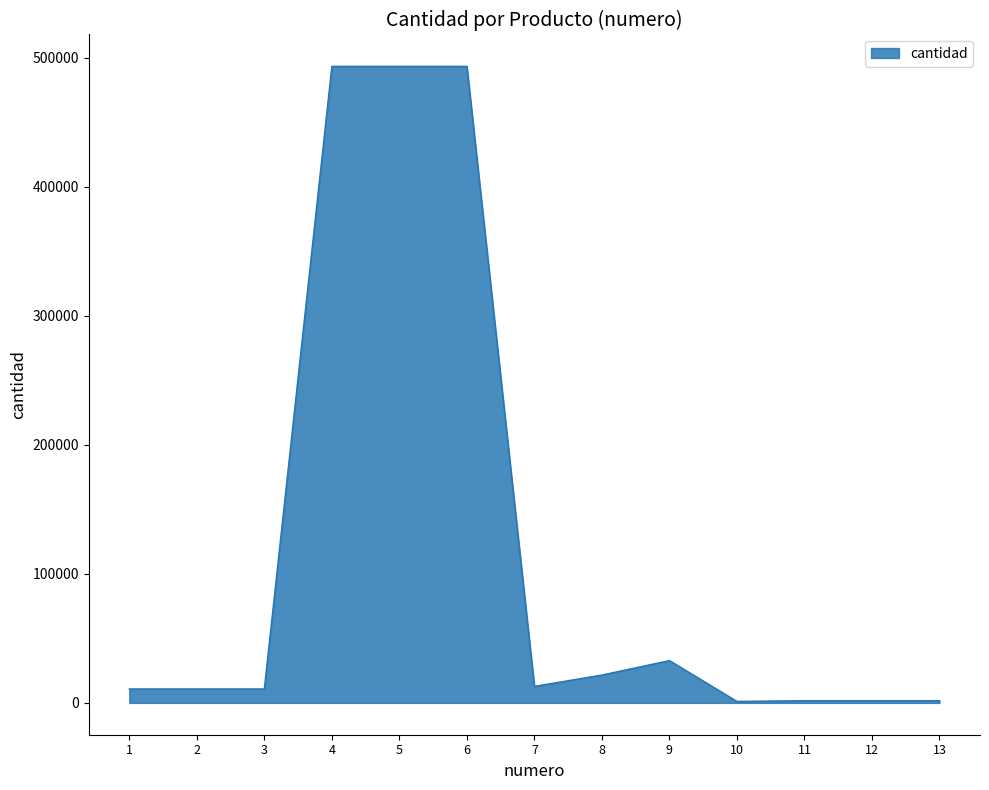

The value at 6 is 341640. True or false?

False